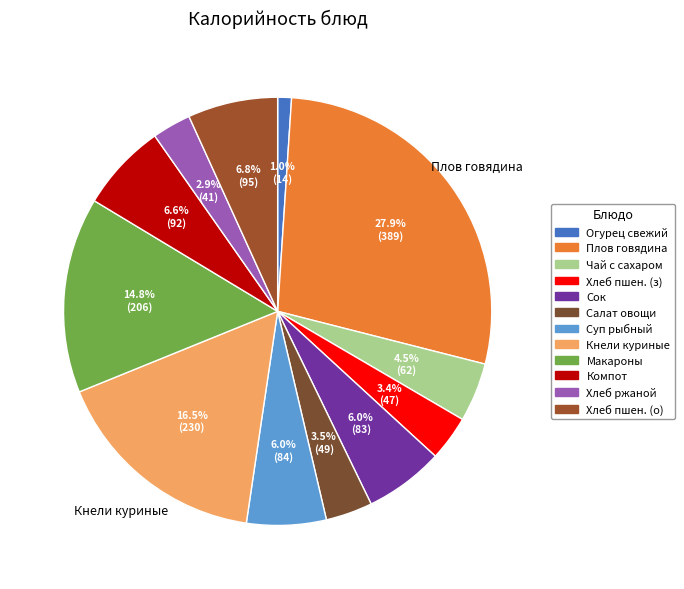

How many slices are in this pie chart?

12